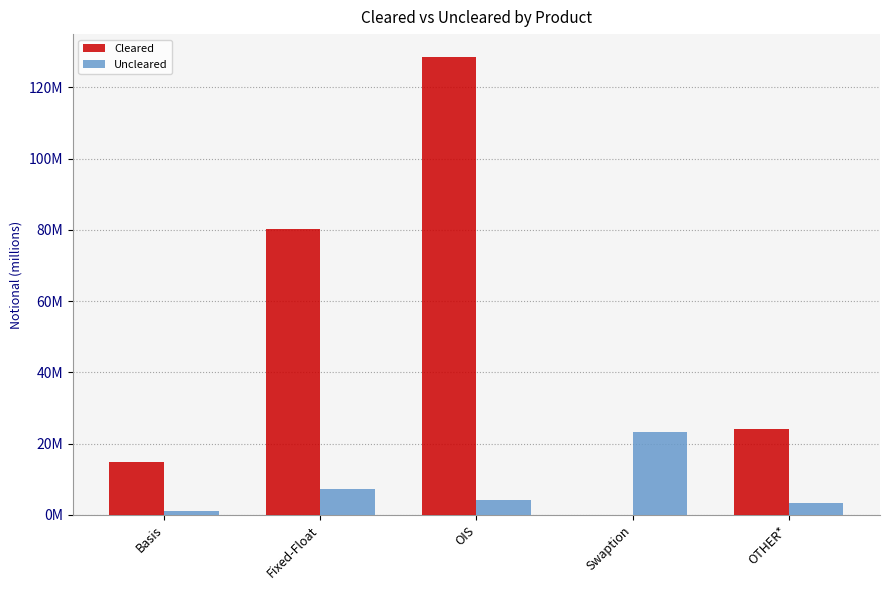

Are the bars grouped side by side (vs. stacked)?

Yes